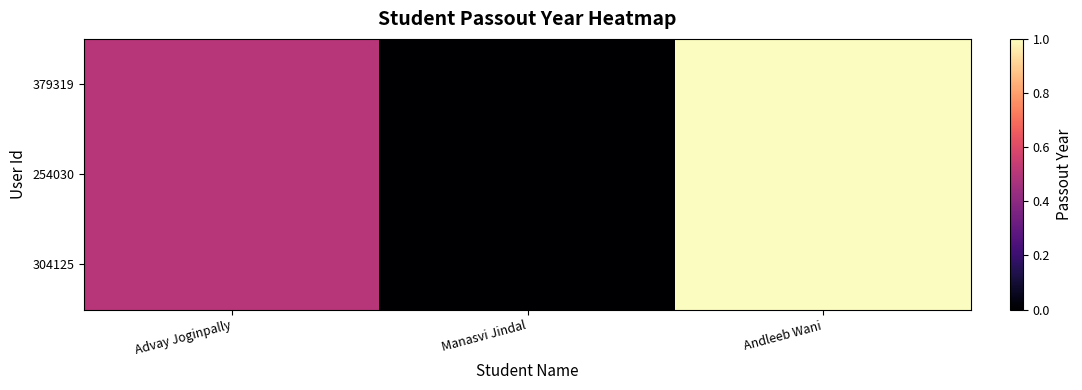

Which series has the largest total across all categories?

304125